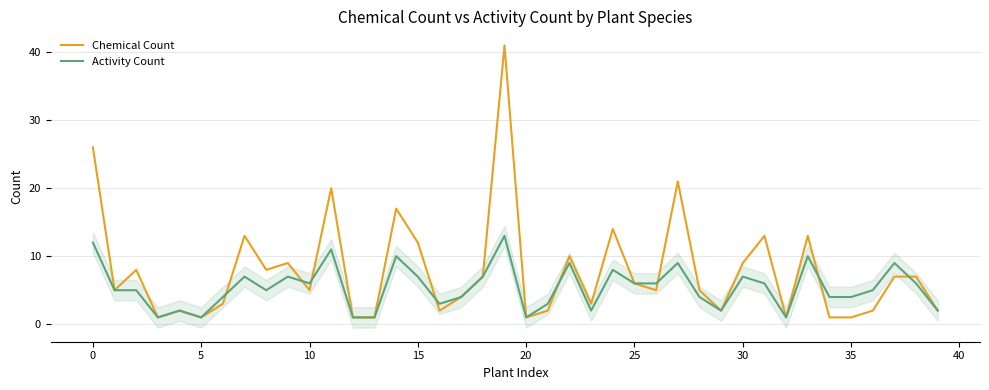

What is the highest value of the Chemical Count series?

41